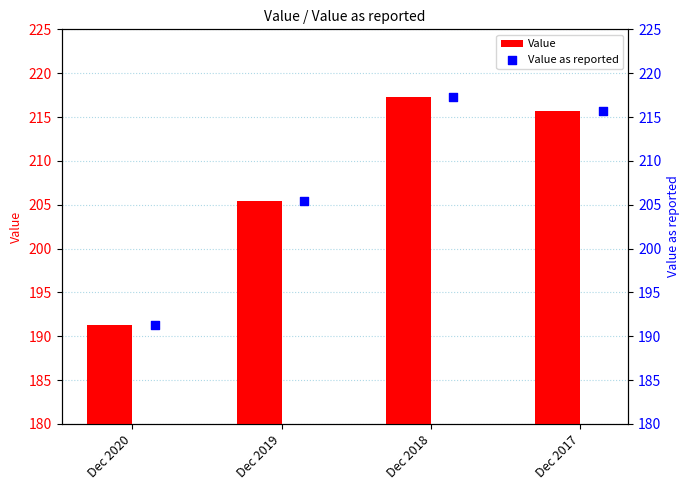

What is the highest value of the Value series?

217.2